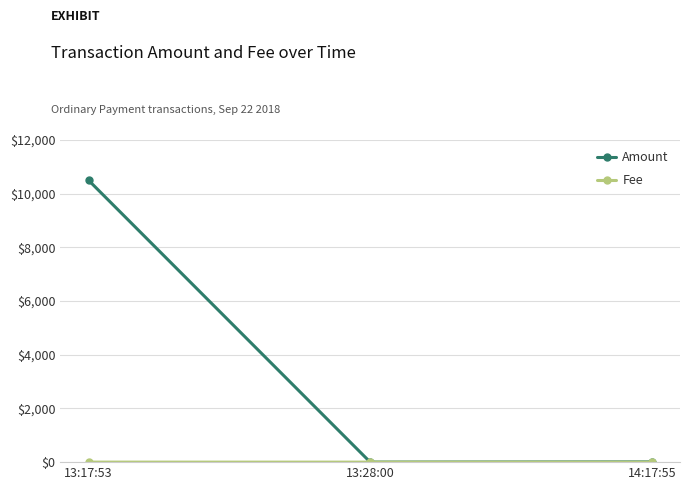

At which label does Amount first exceed 10?

13:17:53